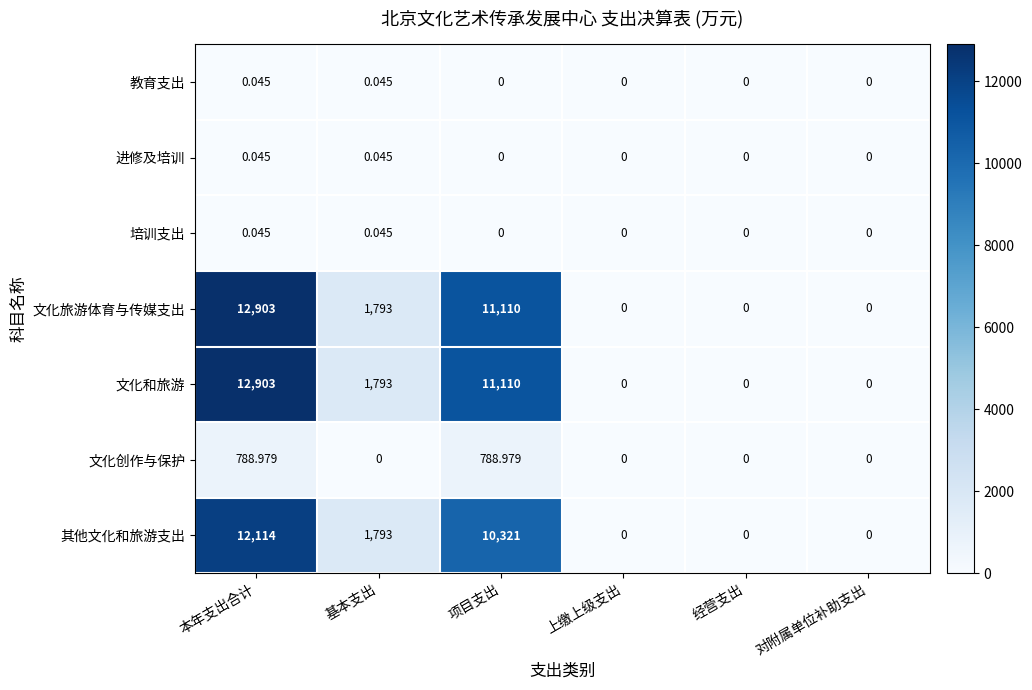

Where is 文化和旅游 nearest to the value 6451?

基本支出